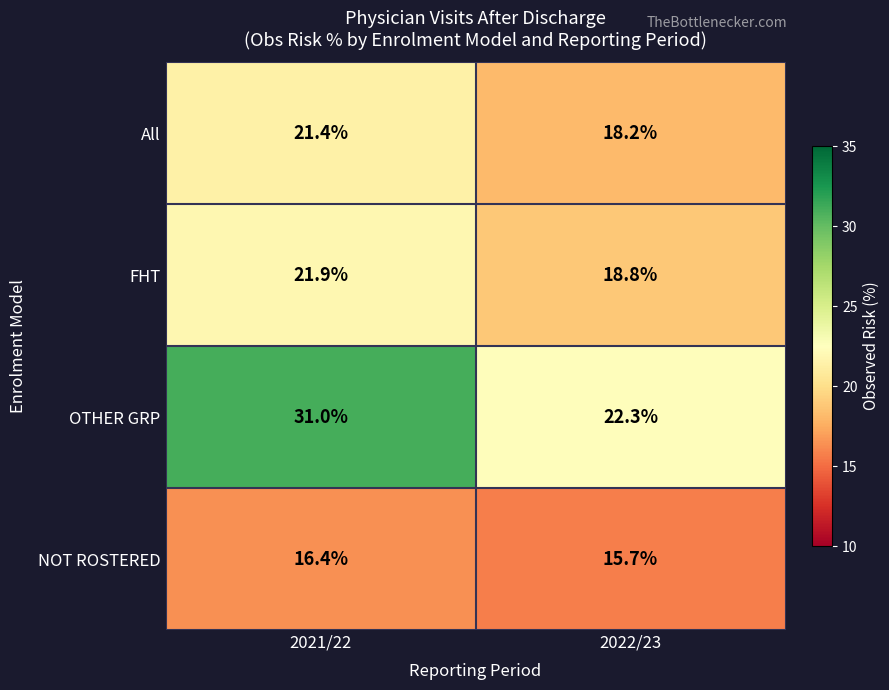

The value of OTHER GRP at 2022/23 is 22.3. True or false?

True